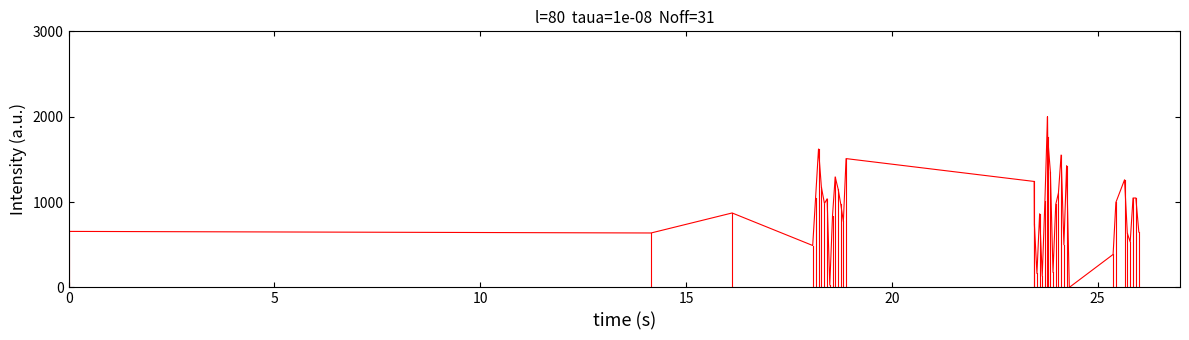

What is the greatest value displayed?

2000.0